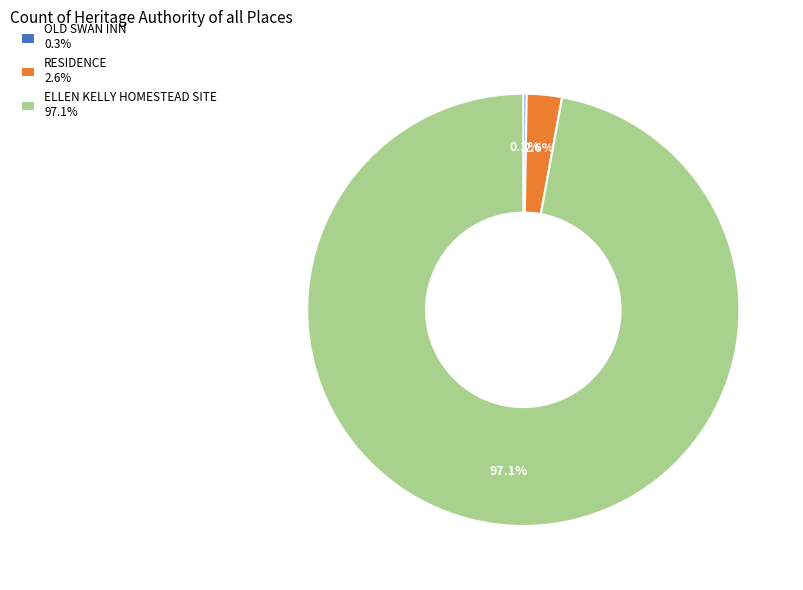

What percentage do RESIDENCE 2.6% and ELLEN KELLY HOMESTEAD SITE 97.1% together represent?

99.7%